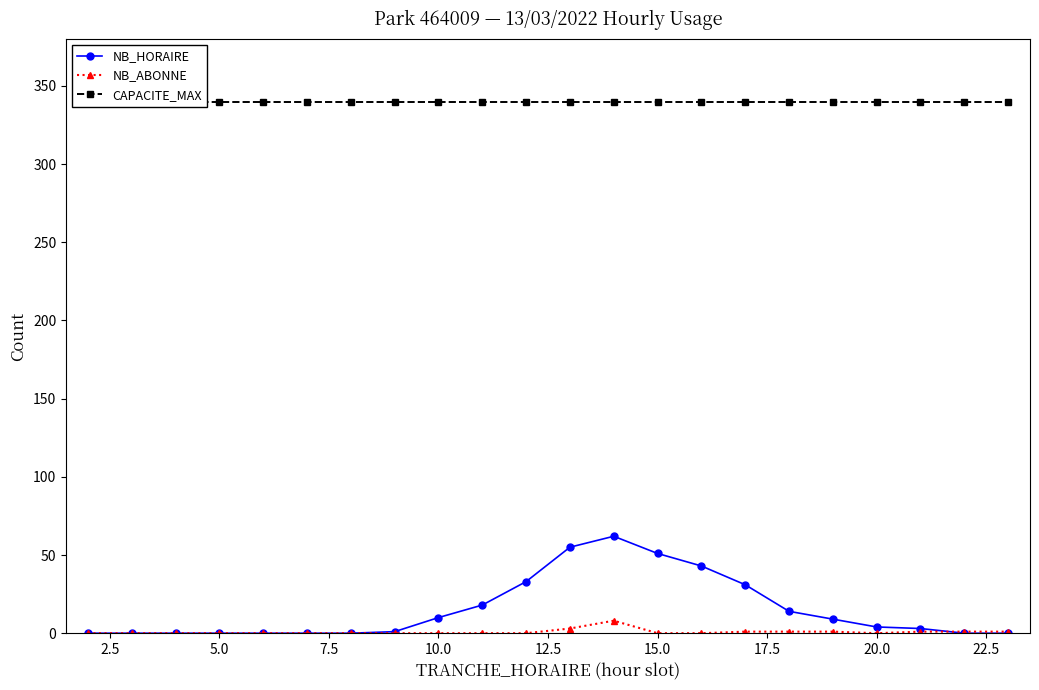

The value of NB_ABONNE at 20.0 is 0. True or false?

True